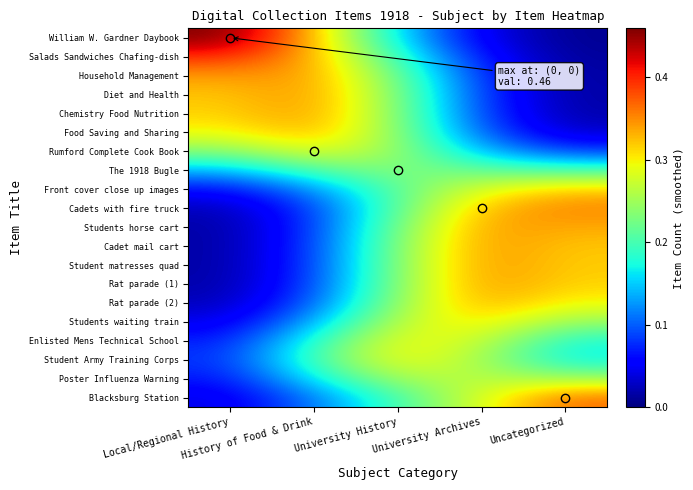

At which category is the sum across all series the highest?

University History